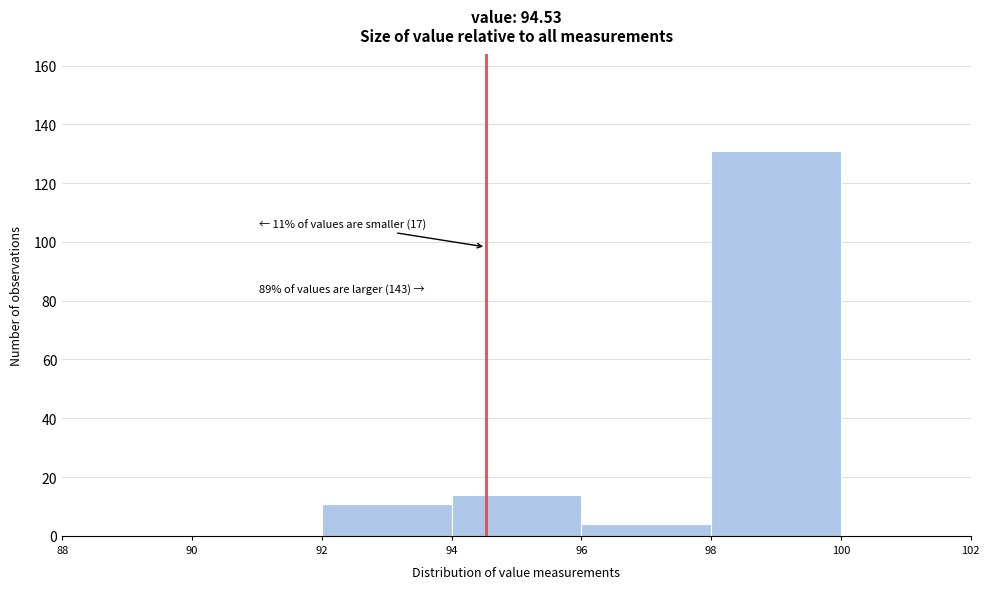

Over which range of the x-axis is the bar tallest?

98 to 100